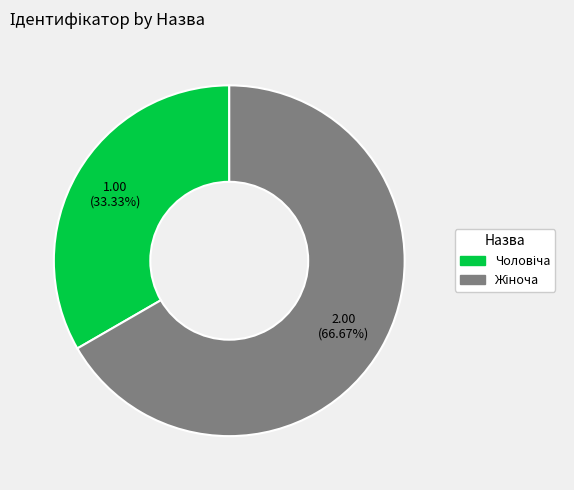

Is there a majority slice in this chart?

Yes